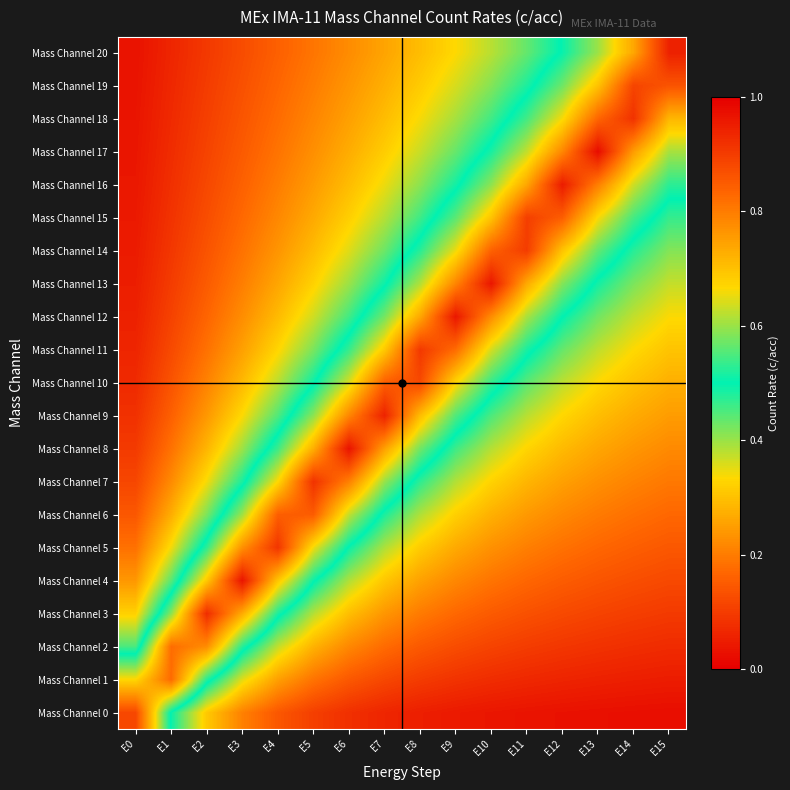

Reading left to right, extract all data points from this chart.

Mass Channel 0: E0=0.9	E1=0.5	E2=0.3	E3=0.2	E4=0.1	E5=0.1	E6=0.1	E7=0.1	E8=0.1	E9=0.0	E10=0.0	E11=0.0	E12=0.0	E13=0.0	E14=0.0	E15=0.0
Mass Channel 1: E0=0.7	E1=0.8	E2=0.5	E3=0.4	E4=0.3	E5=0.2	E6=0.1	E7=0.1	E8=0.1	E9=0.1	E10=0.1	E11=0.1	E12=0.1	E13=0.1	E14=0.1	E15=0.0
Mass Channel 2: E0=0.5	E1=0.8	E2=0.8	E3=0.5	E4=0.4	E5=0.3	E6=0.2	E7=0.2	E8=0.1	E9=0.1	E10=0.1	E11=0.1	E12=0.1	E13=0.1	E14=0.1	E15=0.1
Mass Channel 3: E0=0.3	E1=0.6	E2=0.9	E3=0.7	E4=0.5	E5=0.4	E6=0.3	E7=0.2	E8=0.2	E9=0.2	E10=0.1	E11=0.1	E12=0.1	E13=0.1	E14=0.1	E15=0.1
Mass Channel 4: E0=0.2	E1=0.4	E2=0.7	E3=1.0	E4=0.7	E5=0.5	E6=0.4	E7=0.3	E8=0.3	E9=0.2	E10=0.2	E11=0.2	E12=0.2	E13=0.1	E14=0.1	E15=0.1
Mass Channel 5: E0=0.2	E1=0.3	E2=0.5	E3=0.8	E4=0.9	E5=0.7	E6=0.5	E7=0.4	E8=0.3	E9=0.3	E10=0.2	E11=0.2	E12=0.2	E13=0.2	E14=0.2	E15=0.1
Mass Channel 6: E0=0.1	E1=0.3	E2=0.4	E3=0.6	E4=0.8	E5=0.8	E6=0.6	E7=0.5	E8=0.4	E9=0.3	E10=0.3	E11=0.2	E12=0.2	E13=0.2	E14=0.2	E15=0.2
Mass Channel 7: E0=0.1	E1=0.2	E2=0.3	E3=0.5	E4=0.7	E5=0.9	E6=0.8	E7=0.6	E8=0.5	E9=0.4	E10=0.3	E11=0.3	E12=0.3	E13=0.2	E14=0.2	E15=0.2
Mass Channel 8: E0=0.1	E1=0.2	E2=0.3	E3=0.4	E4=0.5	E5=0.7	E6=1.0	E7=0.7	E8=0.6	E9=0.5	E10=0.4	E11=0.3	E12=0.3	E13=0.3	E14=0.2	E15=0.2
Mass Channel 9: E0=0.1	E1=0.2	E2=0.2	E3=0.3	E4=0.4	E5=0.6	E6=0.8	E7=0.9	E8=0.7	E9=0.6	E10=0.5	E11=0.4	E12=0.3	E13=0.3	E14=0.3	E15=0.2
Mass Channel 10: E0=0.1	E1=0.1	E2=0.2	E3=0.3	E4=0.4	E5=0.5	E6=0.6	E7=0.8	E8=0.9	E9=0.7	E10=0.5	E11=0.4	E12=0.4	E13=0.3	E14=0.3	E15=0.3
Mass Channel 11: E0=0.1	E1=0.1	E2=0.2	E3=0.3	E4=0.3	E5=0.4	E6=0.5	E7=0.7	E8=0.9	E9=0.8	E10=0.6	E11=0.5	E12=0.4	E13=0.4	E14=0.3	E15=0.3
Mass Channel 12: E0=0.1	E1=0.1	E2=0.2	E3=0.2	E4=0.3	E5=0.4	E6=0.5	E7=0.6	E8=0.7	E9=1.0	E10=0.8	E11=0.6	E12=0.5	E13=0.4	E14=0.4	E15=0.3
Mass Channel 13: E0=0.1	E1=0.1	E2=0.2	E3=0.2	E4=0.3	E5=0.3	E6=0.4	E7=0.5	E8=0.6	E9=0.8	E10=1.0	E11=0.7	E12=0.6	E13=0.5	E14=0.4	E15=0.4
Mass Channel 14: E0=0.0	E1=0.1	E2=0.1	E3=0.2	E4=0.2	E5=0.3	E6=0.4	E7=0.4	E8=0.5	E9=0.7	E10=0.8	E11=0.9	E12=0.7	E13=0.6	E14=0.5	E15=0.4
Mass Channel 15: E0=0.0	E1=0.1	E2=0.1	E3=0.2	E4=0.2	E5=0.3	E6=0.3	E7=0.4	E8=0.5	E9=0.6	E10=0.7	E11=0.9	E12=0.8	E13=0.7	E14=0.5	E15=0.5
Mass Channel 16: E0=0.0	E1=0.1	E2=0.1	E3=0.2	E4=0.2	E5=0.2	E6=0.3	E7=0.3	E8=0.4	E9=0.5	E10=0.6	E11=0.7	E12=1.0	E13=0.8	E14=0.6	E15=0.5
Mass Channel 17: E0=0.0	E1=0.1	E2=0.1	E3=0.1	E4=0.2	E5=0.2	E6=0.3	E7=0.3	E8=0.4	E9=0.4	E10=0.5	E11=0.6	E12=0.8	E13=1.0	E14=0.8	E15=0.6
Mass Channel 18: E0=0.0	E1=0.1	E2=0.1	E3=0.1	E4=0.2	E5=0.2	E6=0.3	E7=0.3	E8=0.3	E9=0.4	E10=0.5	E11=0.5	E12=0.7	E13=0.8	E14=0.9	E15=0.7
Mass Channel 19: E0=0.0	E1=0.1	E2=0.1	E3=0.1	E4=0.2	E5=0.2	E6=0.2	E7=0.3	E8=0.3	E9=0.4	E10=0.4	E11=0.5	E12=0.6	E13=0.7	E14=0.9	E15=0.9
Mass Channel 20: E0=0.0	E1=0.1	E2=0.1	E3=0.1	E4=0.2	E5=0.2	E6=0.2	E7=0.3	E8=0.3	E9=0.3	E10=0.4	E11=0.4	E12=0.5	E13=0.6	E14=0.7	E15=0.9